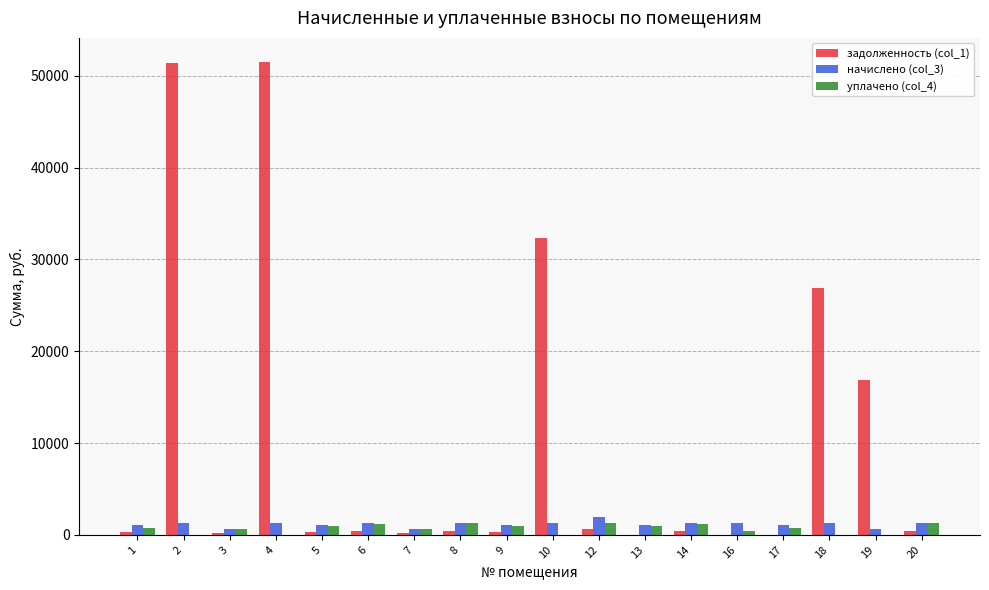

Which series has the largest total across all categories?

задолженность (col_1)